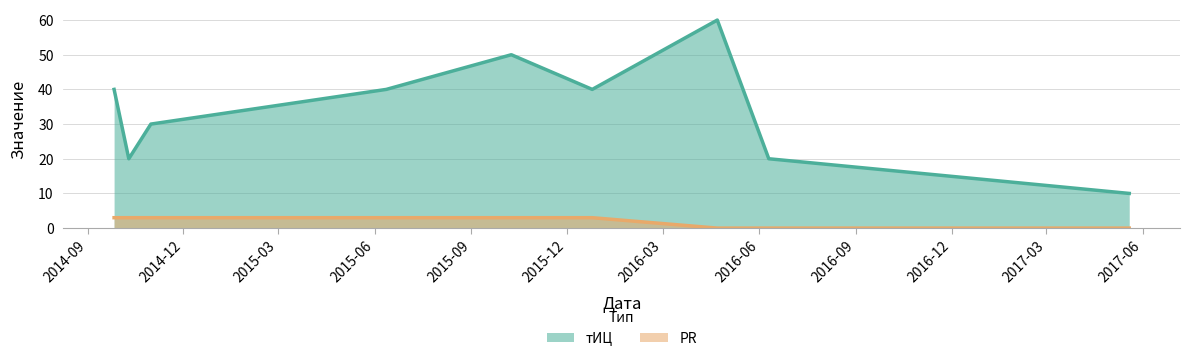

How many categories are shown in the chart?

9